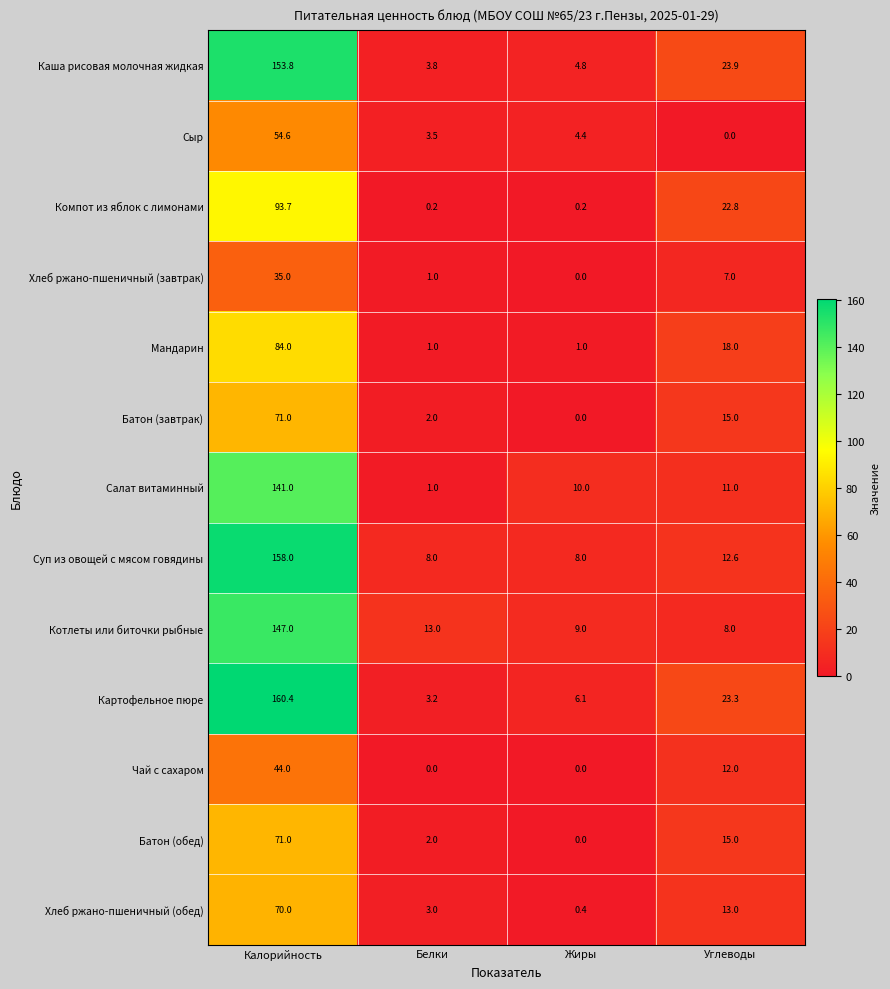

The value of Каша рисовая молочная жидкая at Углеводы is 40.2. True or false?

False